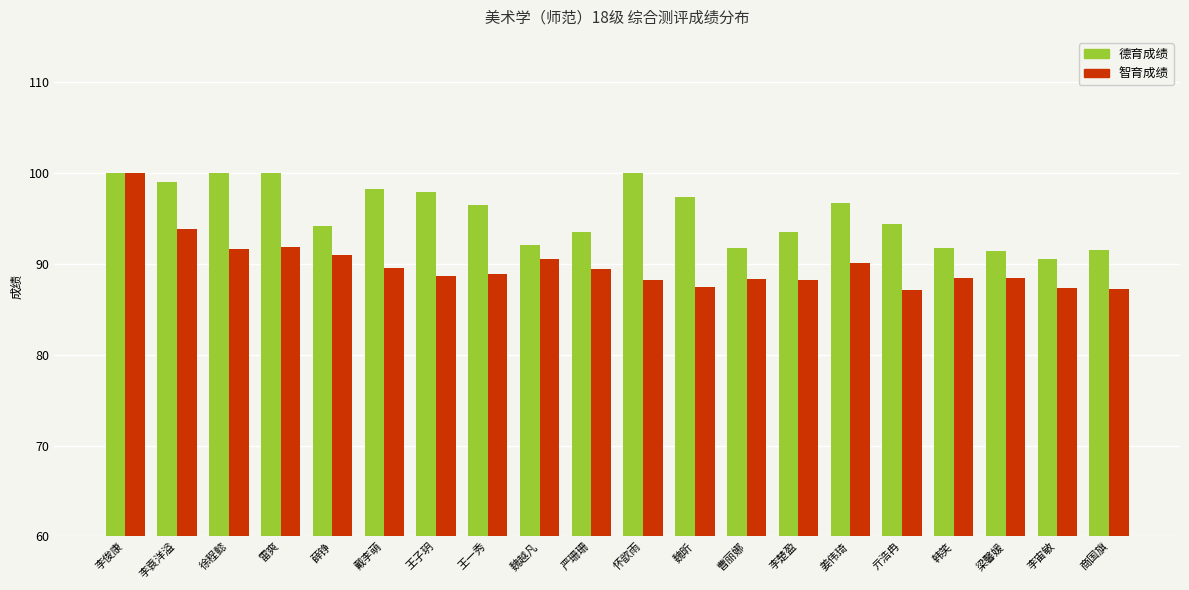

Which series has the widest spread of values?

智育成绩